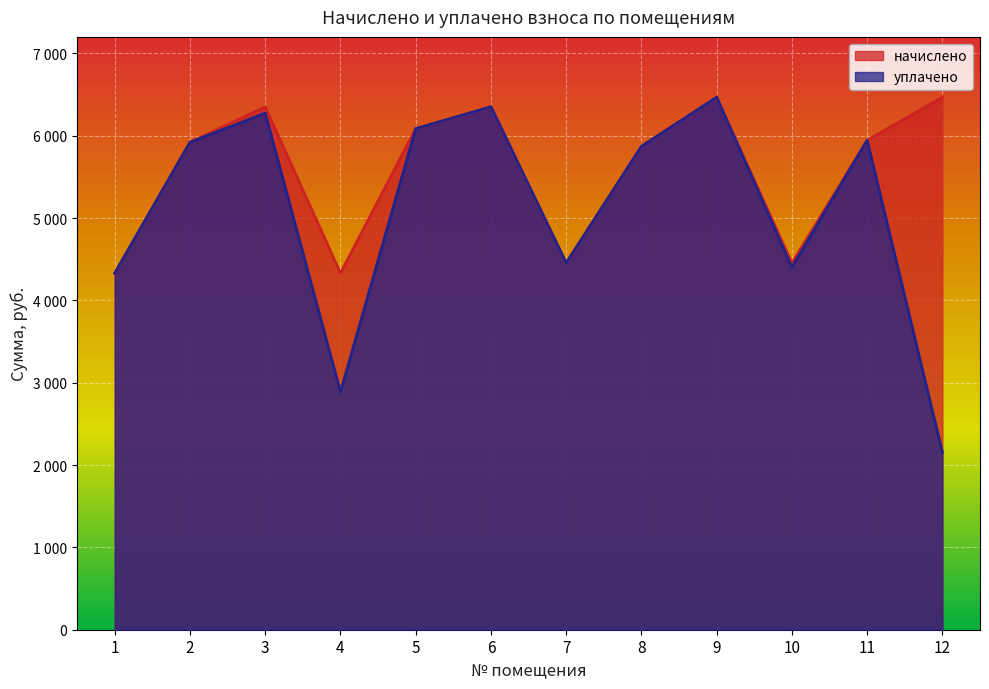

List the series in order of their overall mean, lowest first.

уплачено, начислено